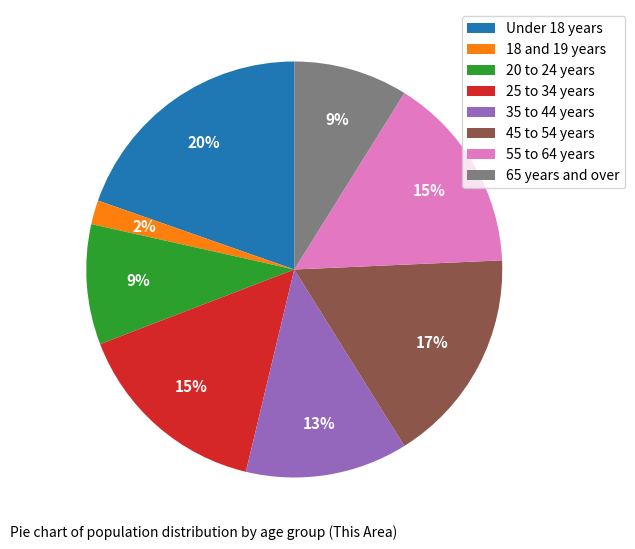

What percentage is the 65 years and over slice, to the nearest percent?

9%